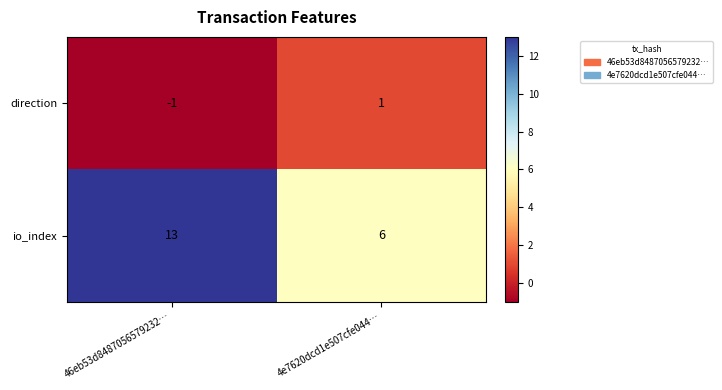

Rank the series by their maximum value, from lowest to highest.

direction, io_index